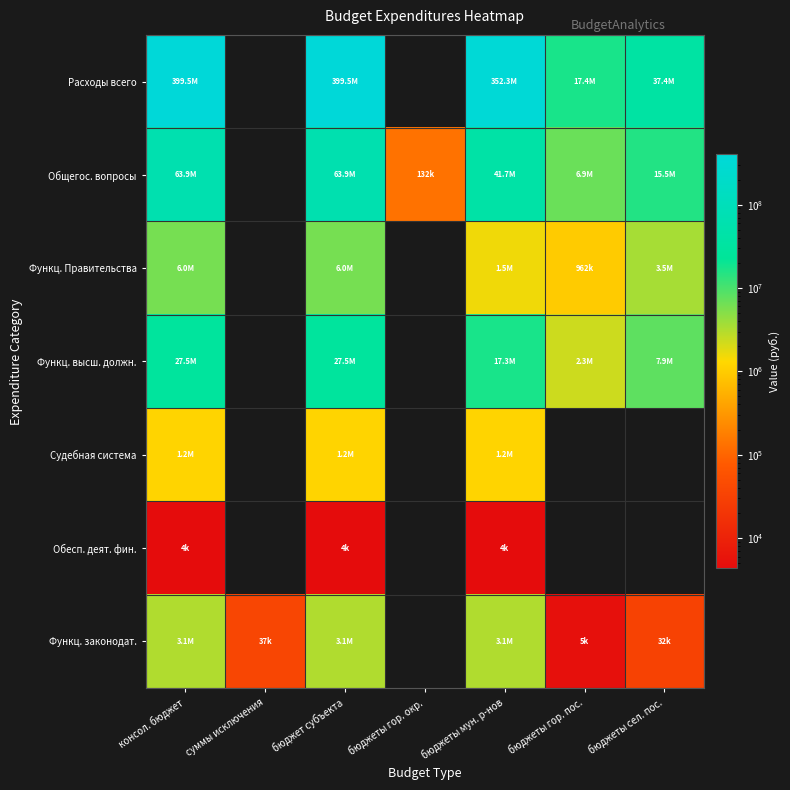

What is the difference between the Функц. Правительства values at бюджеты мун. р-нов and консол. бюджет?

4495561.0